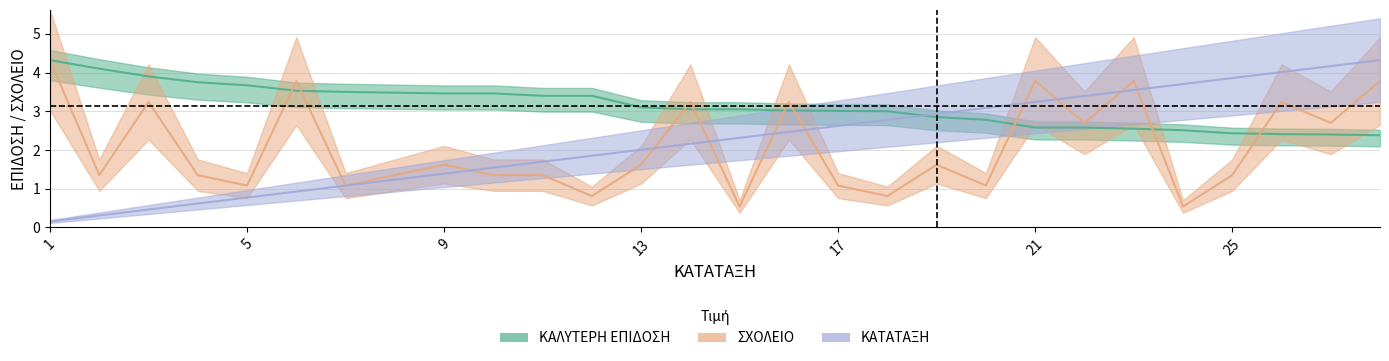

How many categories are shown in the chart?

28